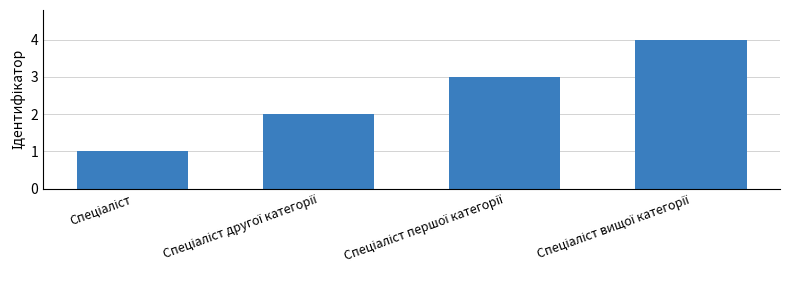

What is the minimum value shown in the chart?

1